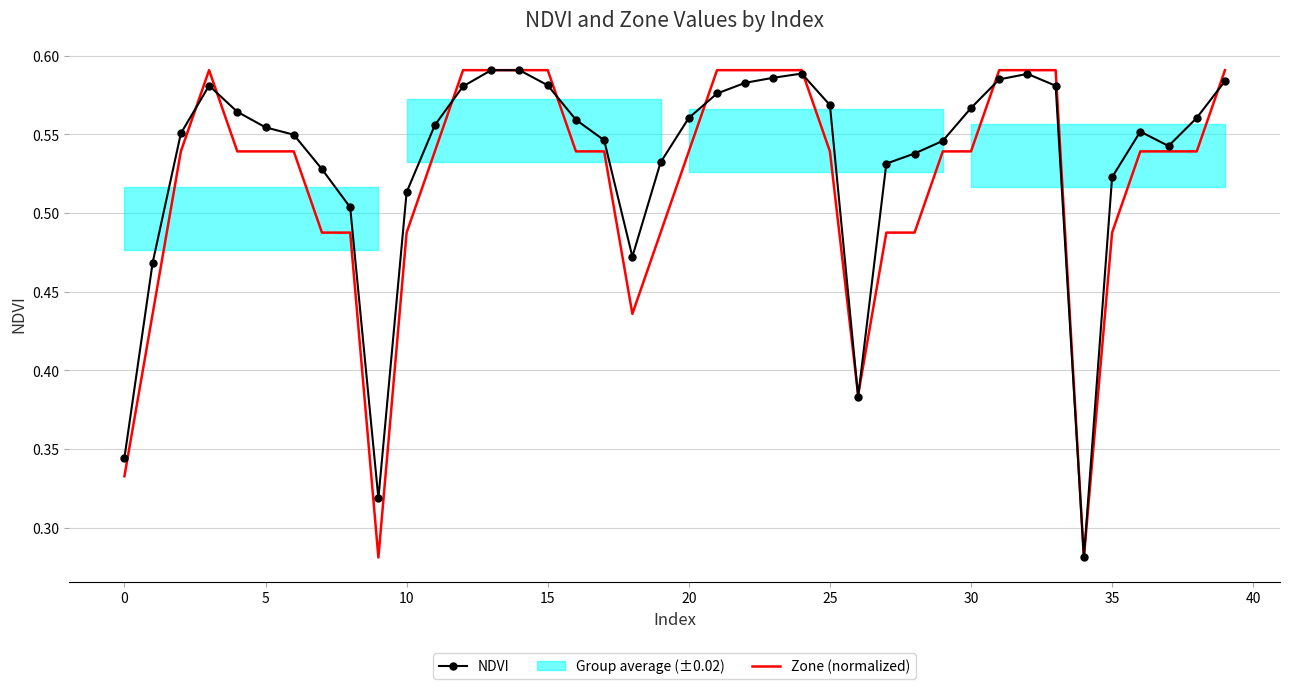

What is the total value across all series at 31?

1.2